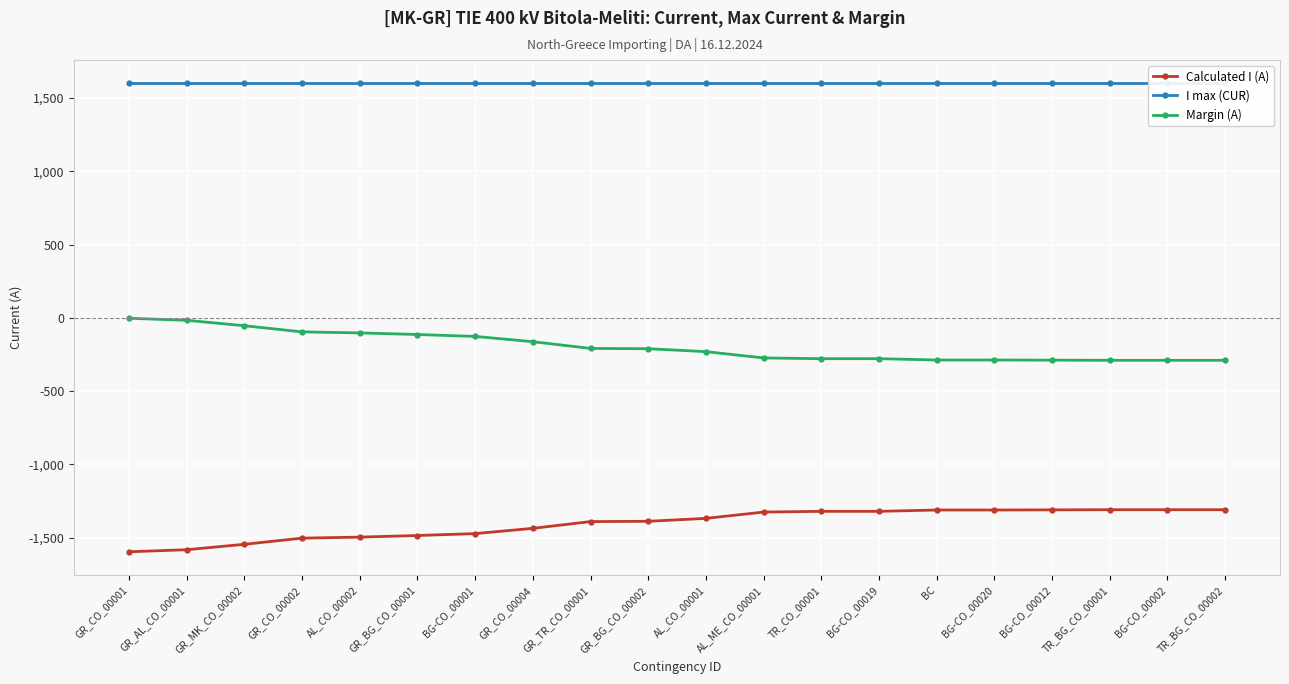

Is the value of I max (CUR) at AL_ME_CO_00001 greater than the value of Calculated I (A) at GR_CO_00004?

Yes